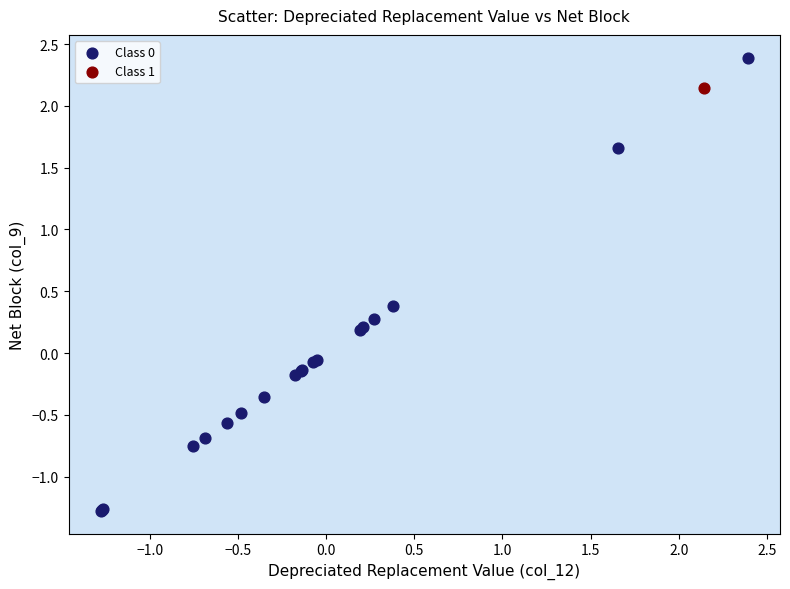

What are all the series names shown in the legend?

Class 0, Class 1